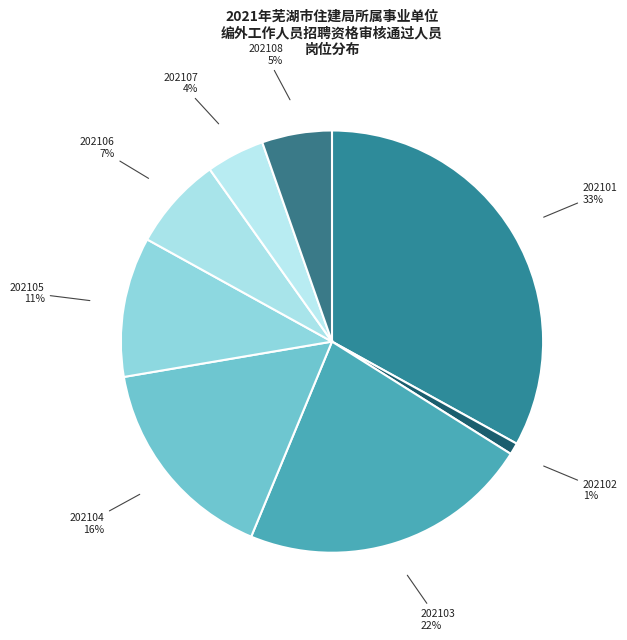

Do 202102 and 202104 together represent more than half of the pie?

No